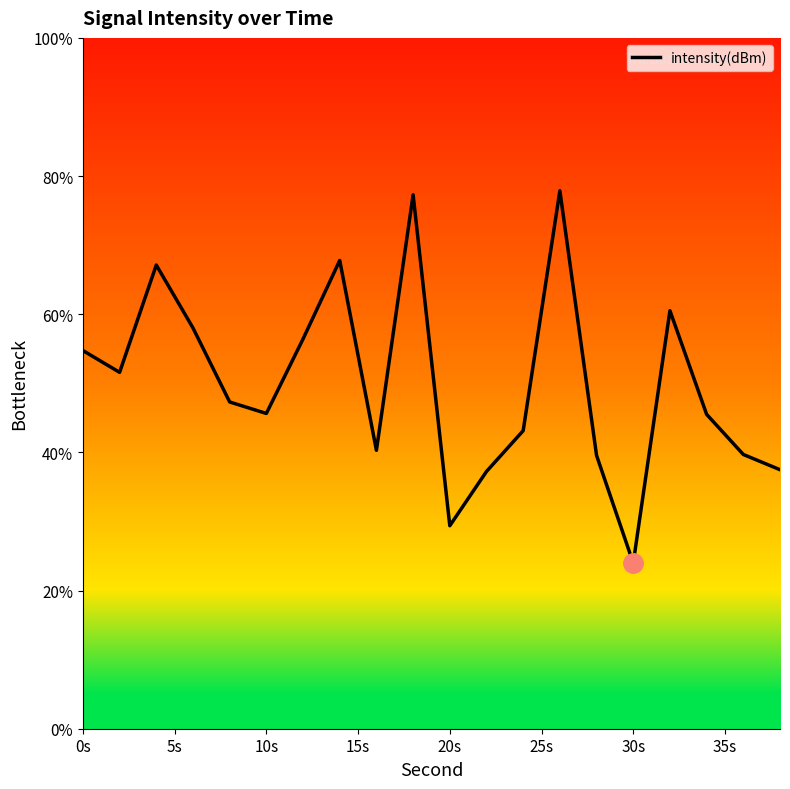

What is the difference between the maximum and minimum values?

53.9